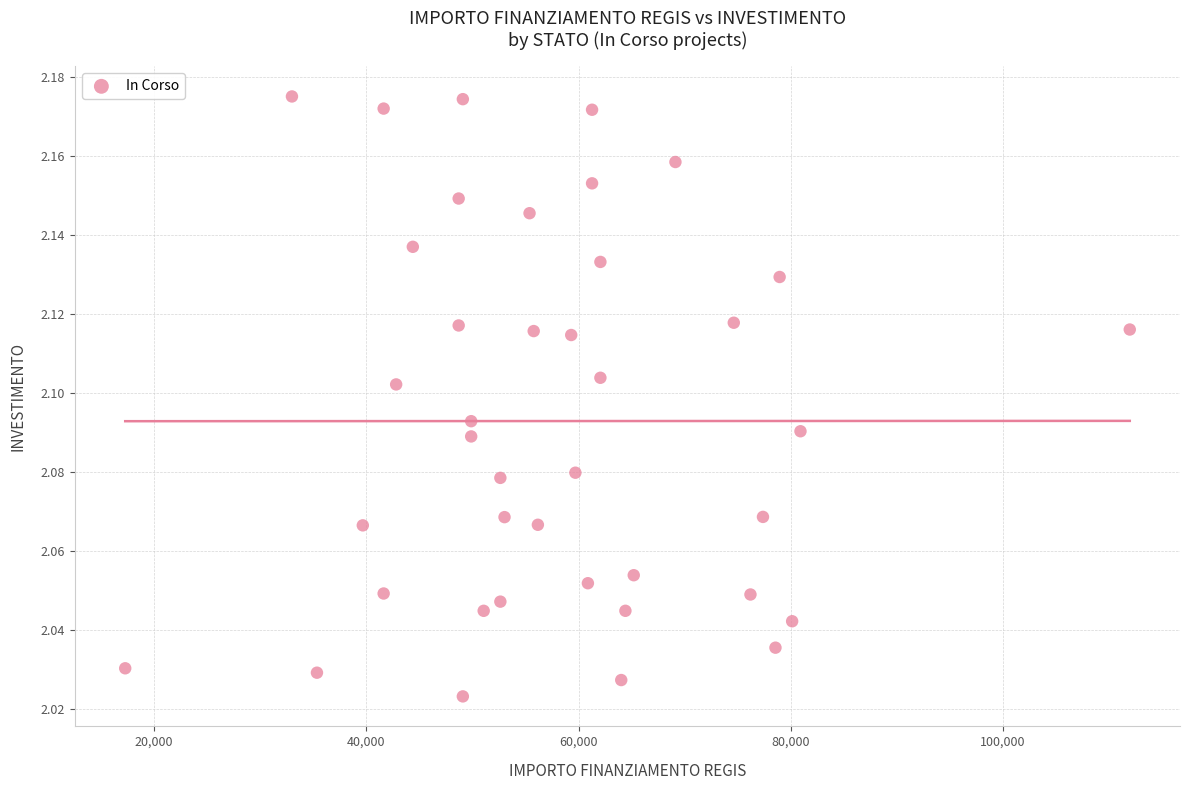

What is the range of X values (max minus min)?

94665.7